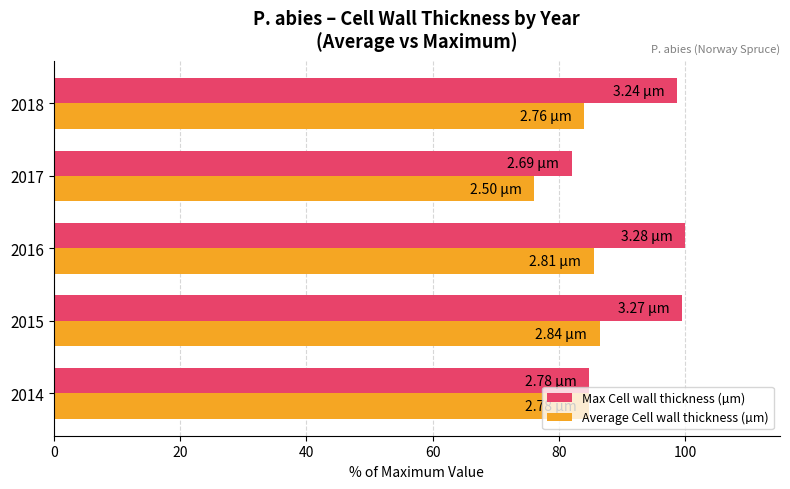

What is the average value of the Max Cell wall thickness (µm) series?

93.0